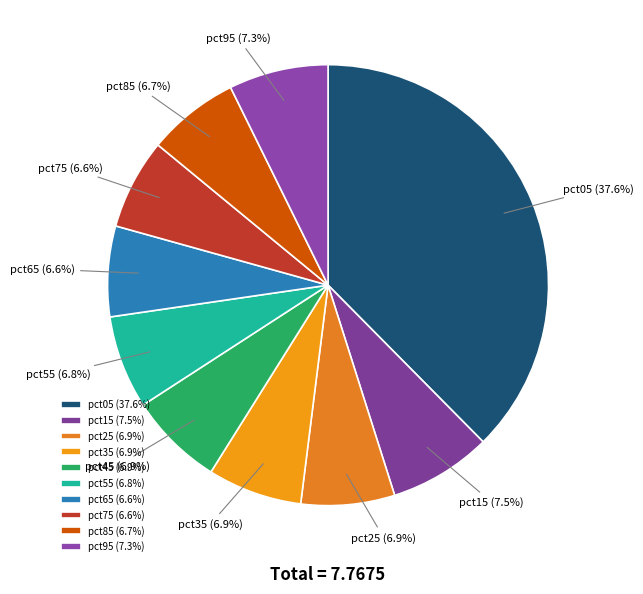

Is it true that pct05 is 38% of the pie?

True